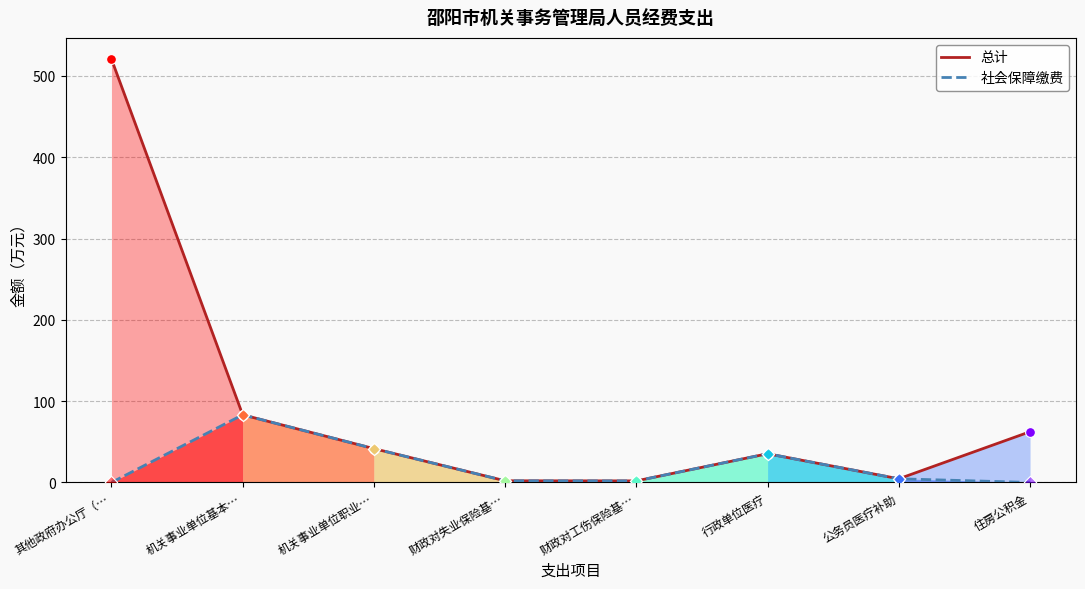

Is the value of 总计 at 财政对失业保险基… greater than the value of 社会保障缴费 at 行政单位医疗?

No